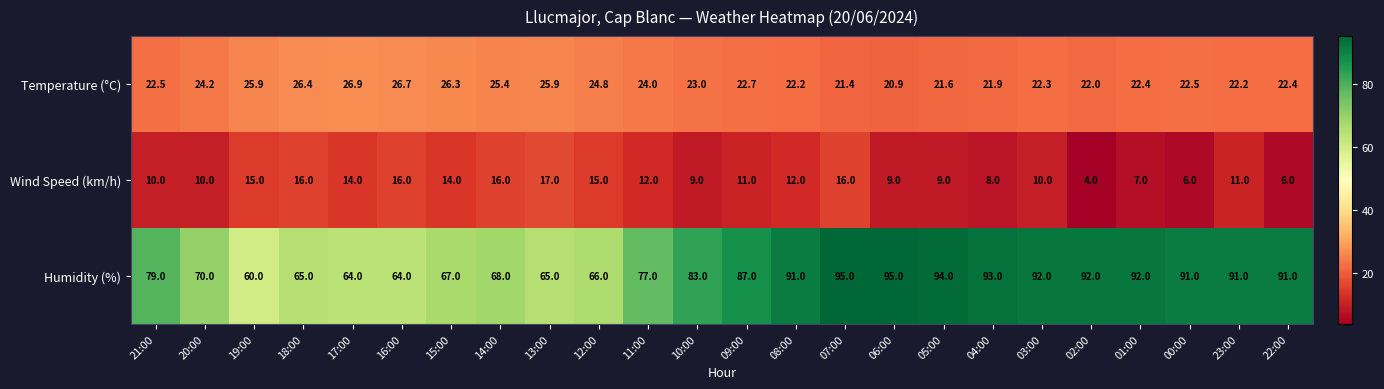

Is it true that Temperature (°C) equals 43.0 at 11:00?

False